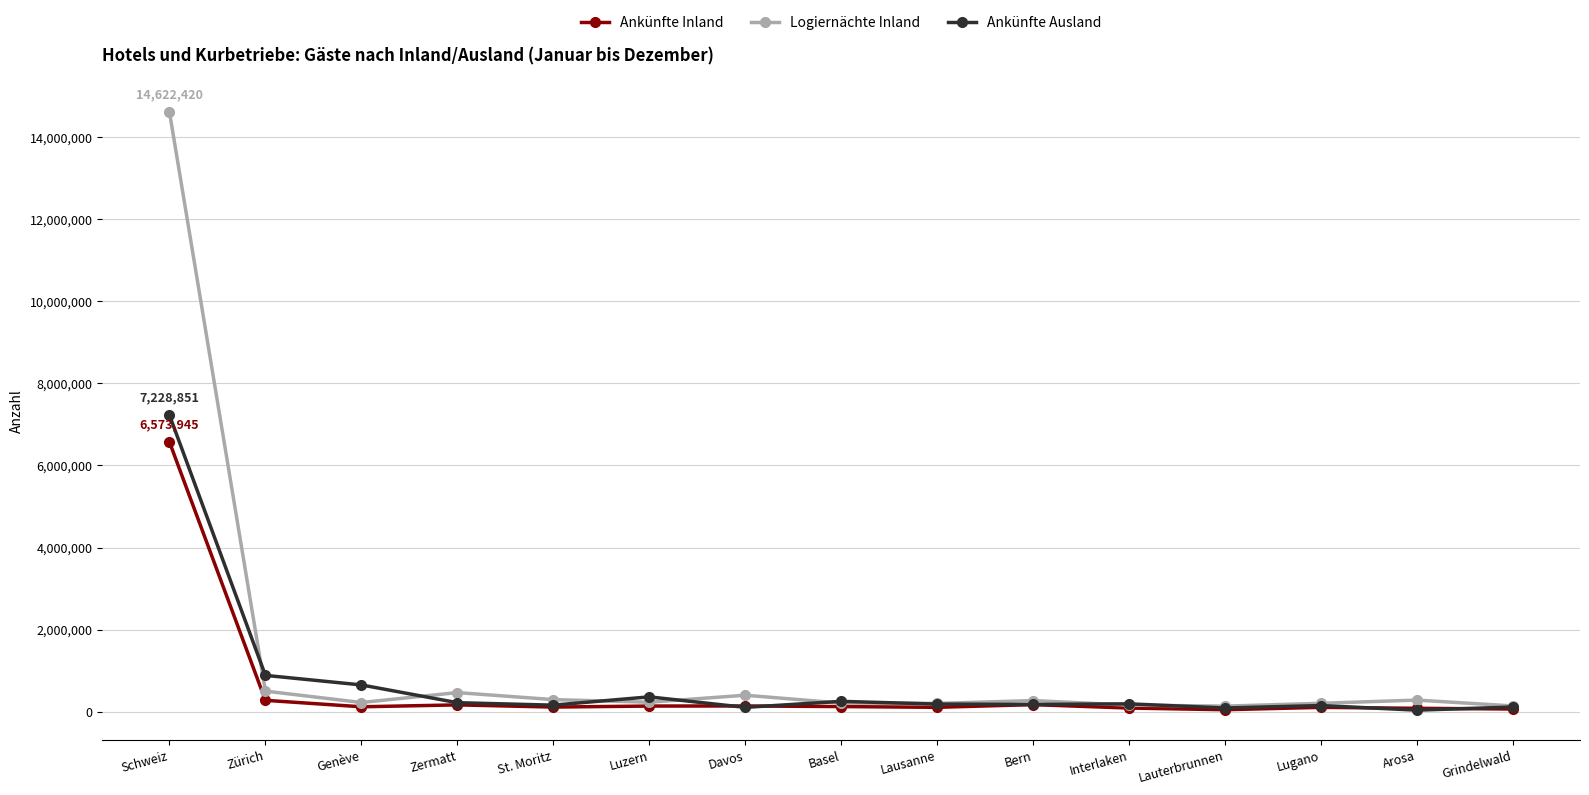

At which label does Logiernächte Inland first exceed 227013?

Schweiz